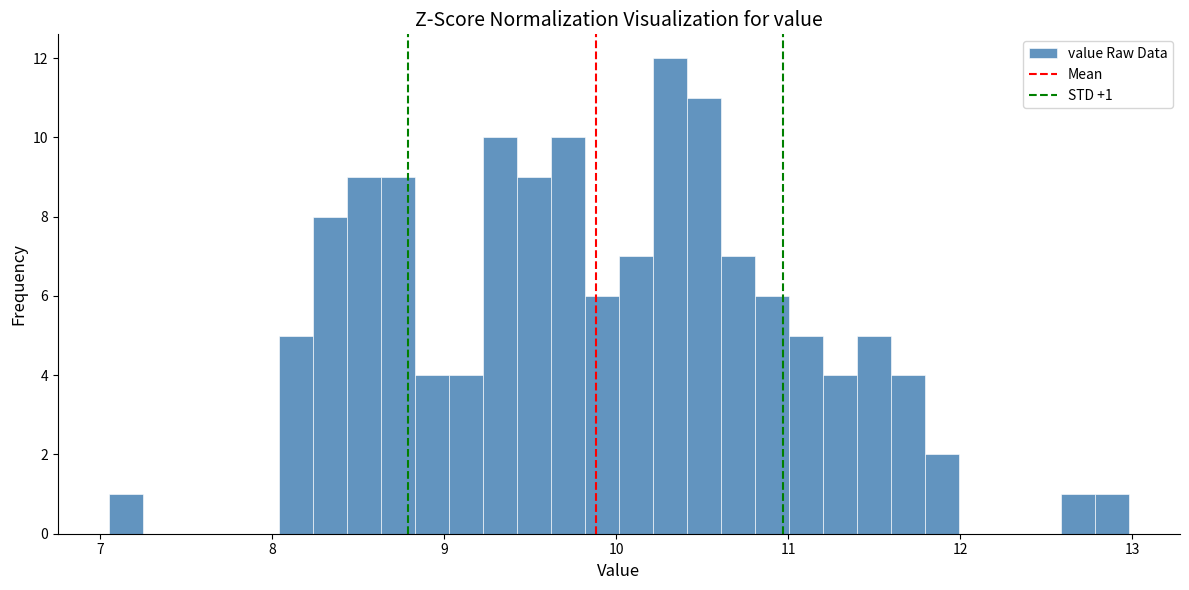

Around what value on the x-axis is the tallest bar? Give the approximate position of its centre, as read against the axis.

10.3